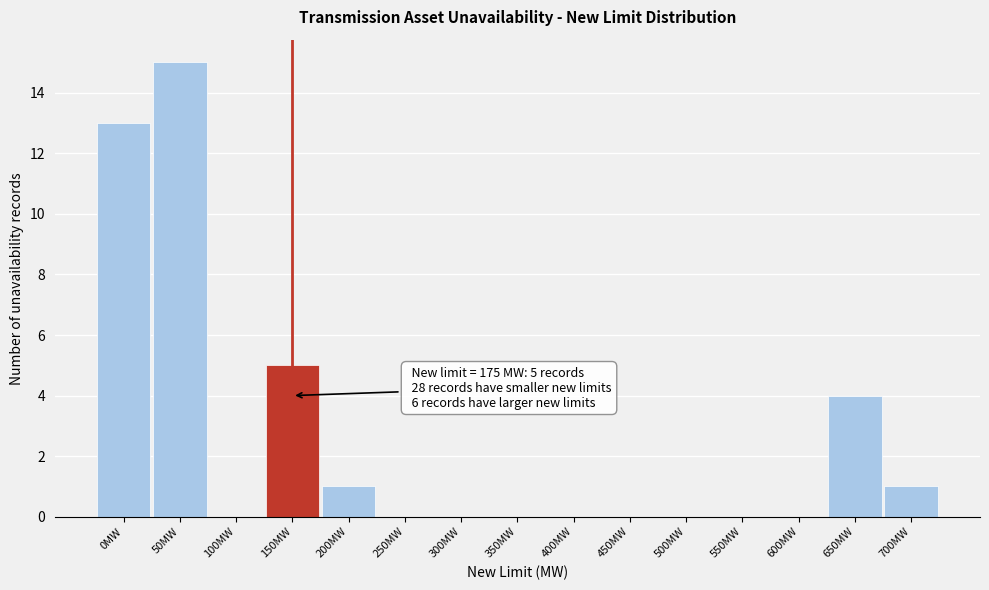

Reading left to right, extract all data points from this chart.

0MW=13	50MW=15	100MW=0	150MW=5	200MW=1	250MW=0	300MW=0	350MW=0	400MW=0	450MW=0	500MW=0	550MW=0	600MW=0	650MW=4	700MW=1